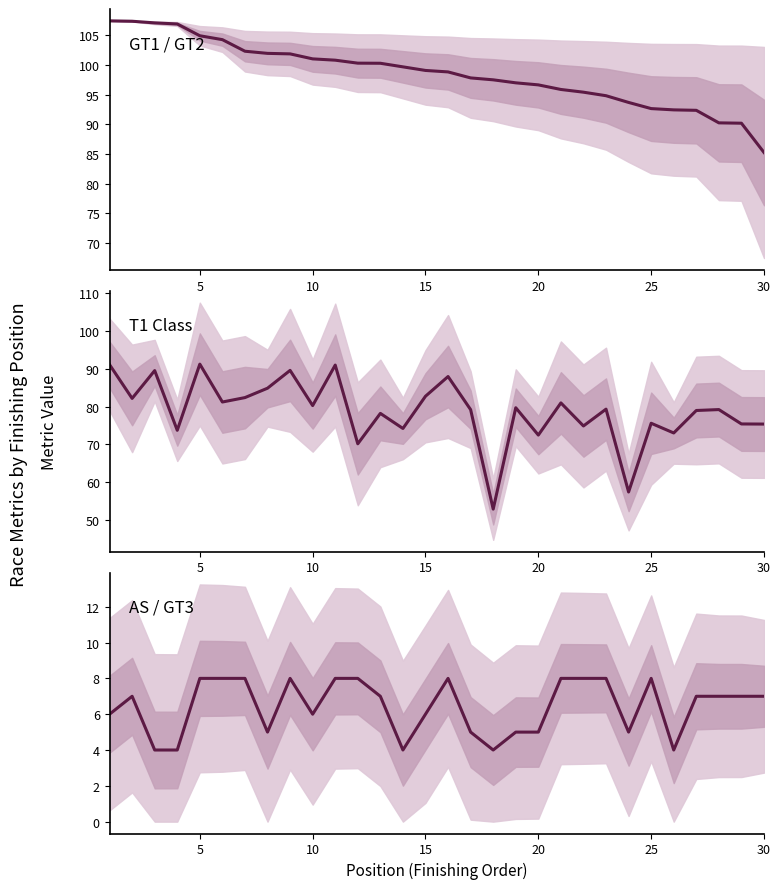

True or false: Best Speed has more than 0 interior local peaks.

False